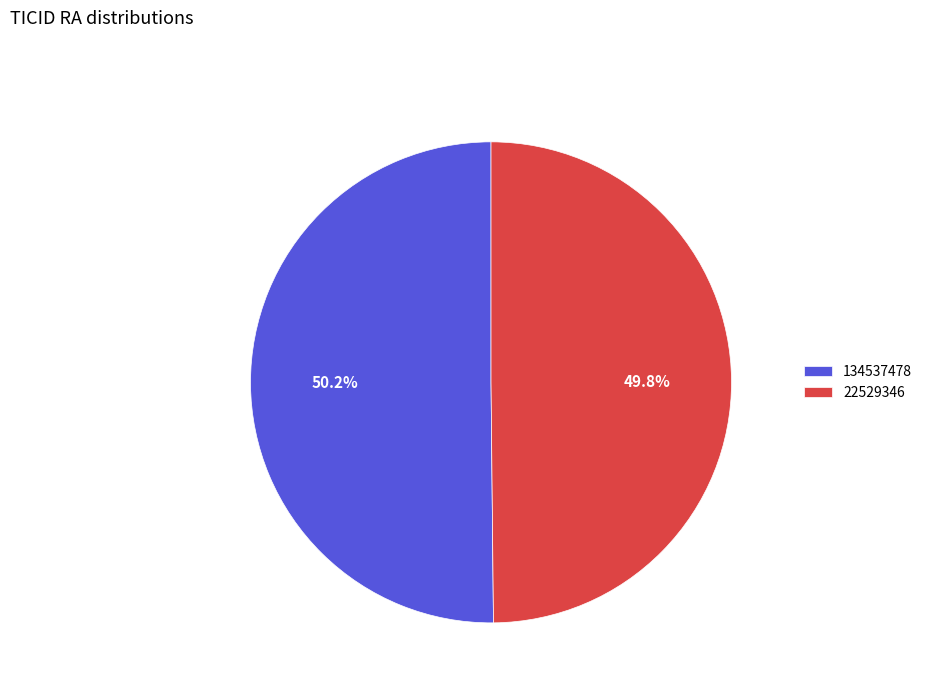

Is it true that 22529346 is 60% of the pie?

False